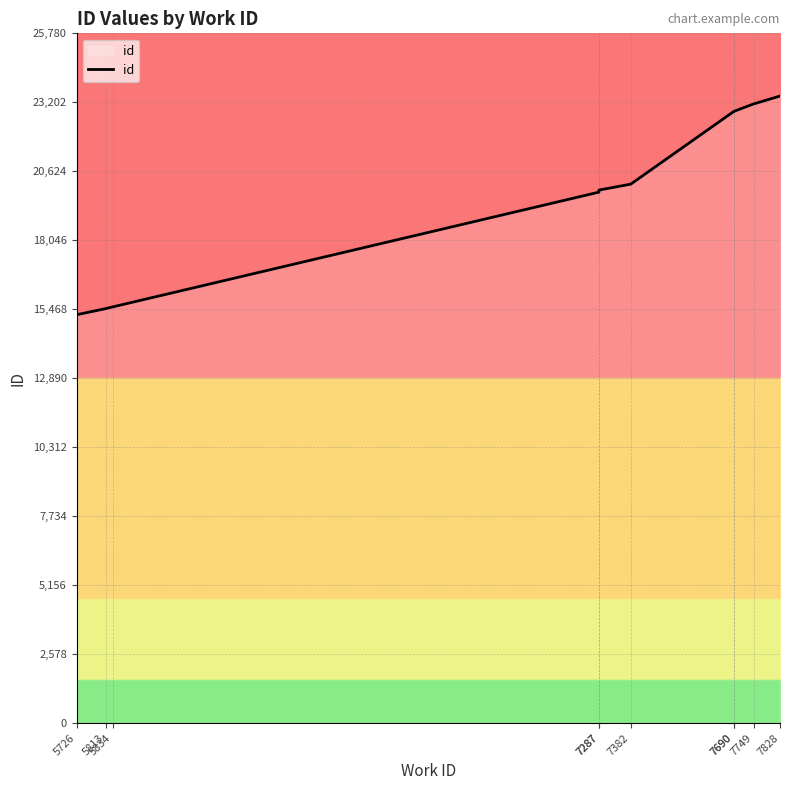

How many data points are less than 20144?

5